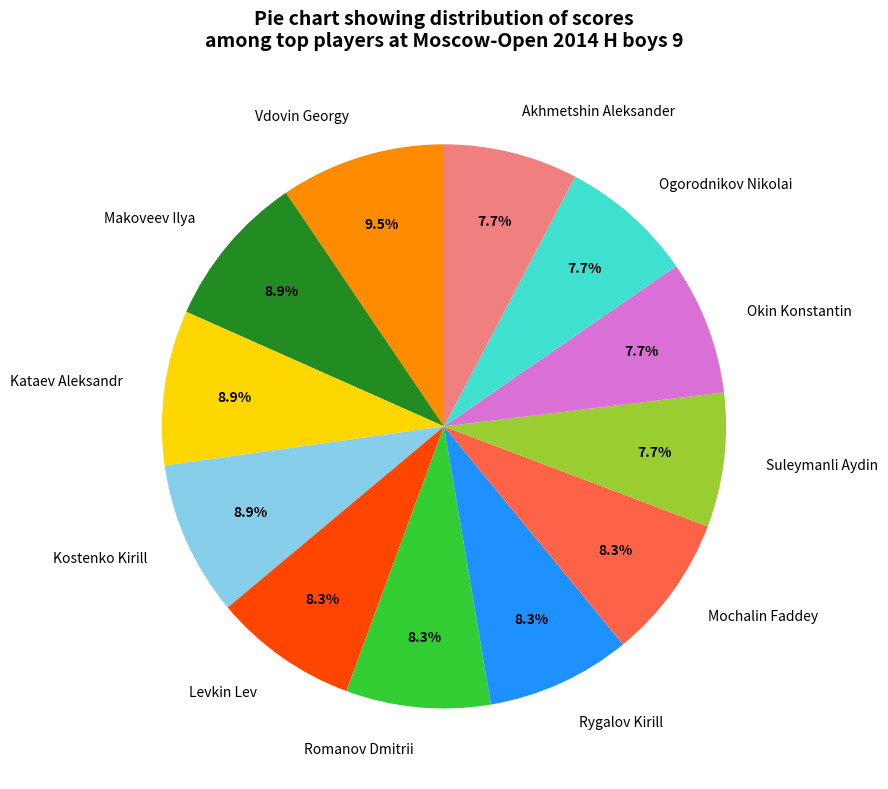

How much of the chart is everything except Suleymanli Aydin?

92.3%